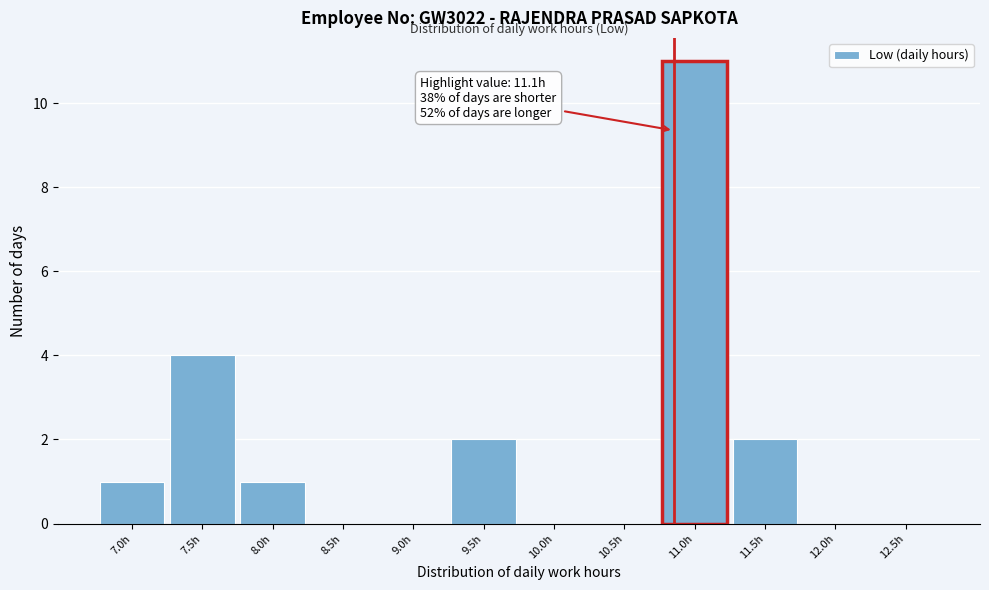

Reading left to right, list all the values displayed in this chart.

7.0h=1	7.5h=4	8.0h=1	8.5h=0	9.0h=0	9.5h=2	10.0h=0	10.5h=0	11.0h=11	11.5h=2	12.0h=0	12.5h=0